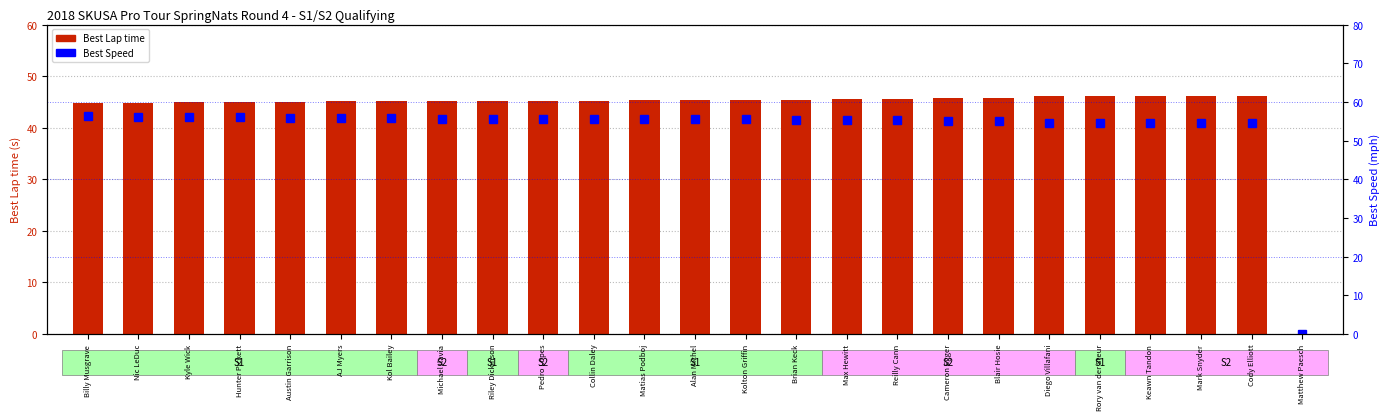

What is the label of the 17th bar from the left?

Reilly Cann